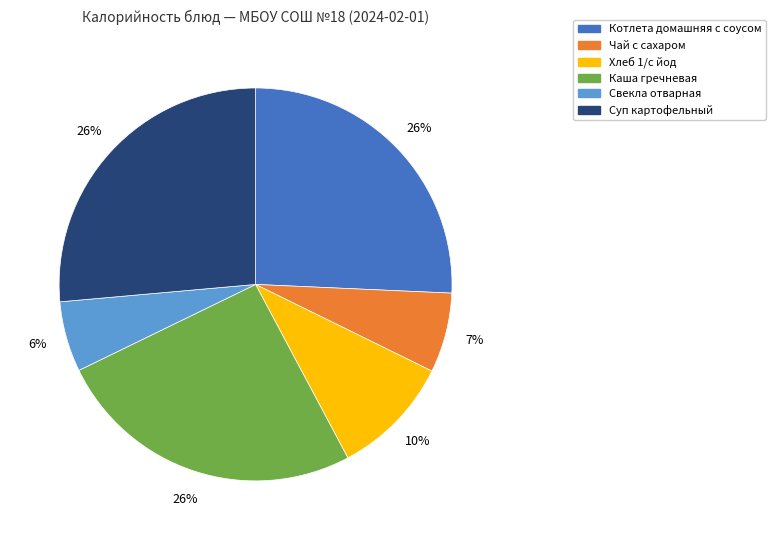

Is the sum of Хлеб 1/с йод and Суп картофельный greater than half?

No